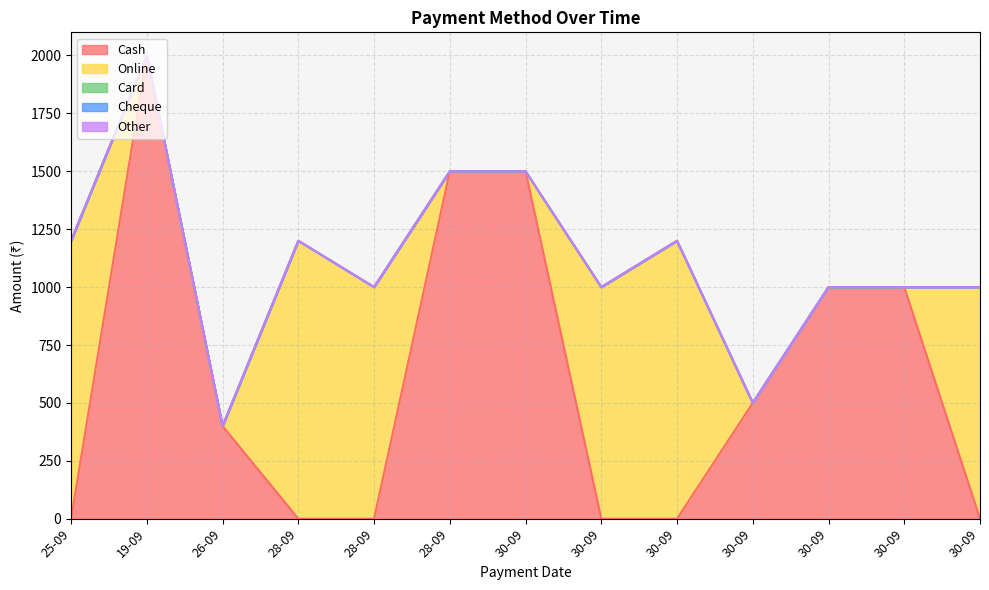

List the labels in order of Online value, smallest first.

19-09, 26-09, 28-09, 30-09, 30-09, 30-09, 30-09, 28-09, 30-09, 30-09, 25-09, 28-09, 30-09